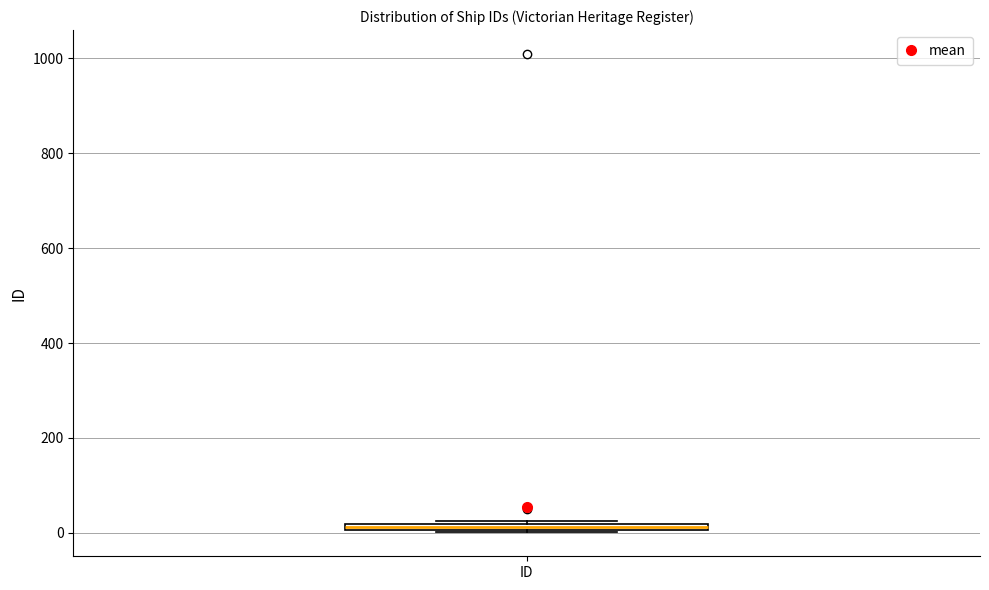

Where is the upper edge of the box for ID on the y-axis? The values are not printed on the chart, so give them approximately, as read against the axis.

20